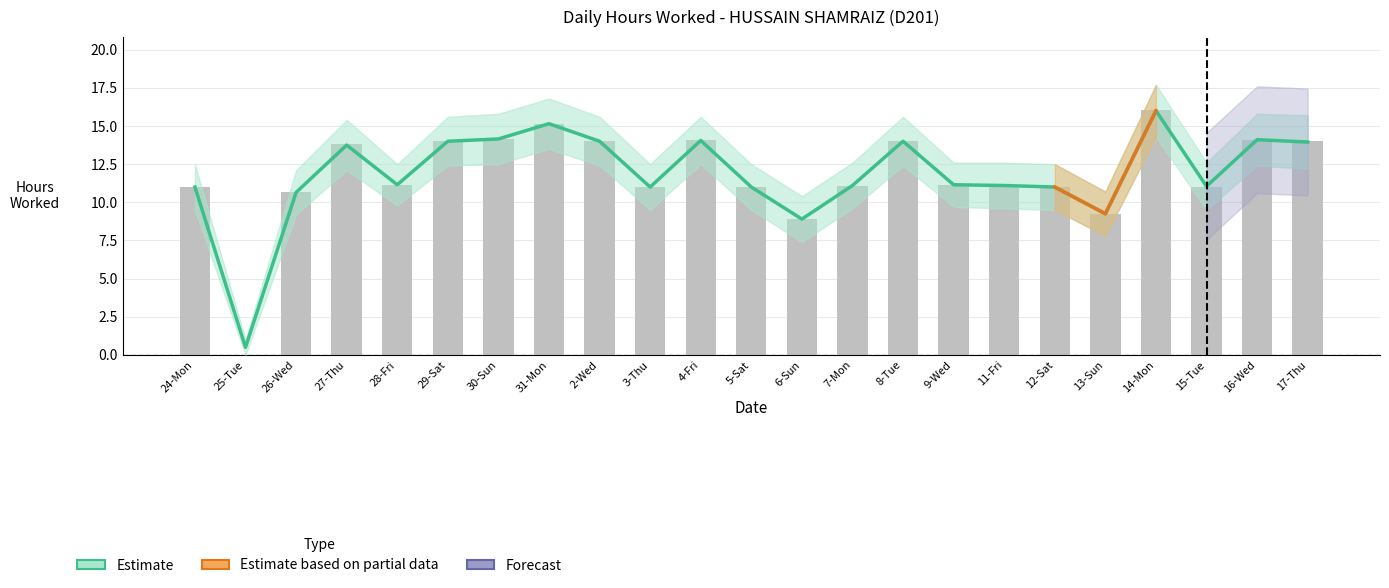

At how many categories does at least one series exceed 4?

22